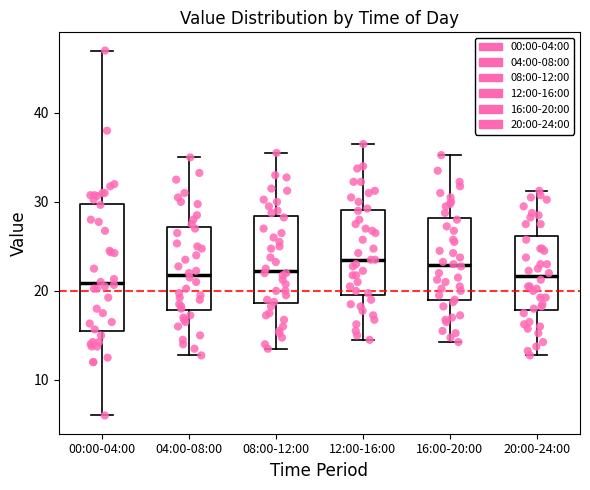

Reading left to right, read every box against the y-axis: the position of its median line, the range the box covers, and the ends of its whiskers. The values are not printed on the chart, so give them approximately, as read against the axis.

00:00-04:00: median 21, box 16 to 30, whiskers 6 to 47
04:00-08:00: median 22, box 18 to 27, whiskers 13 to 35
08:00-12:00: median 22, box 19 to 28, whiskers 14 to 36
12:00-16:00: median 24, box 20 to 29, whiskers 15 to 37
16:00-20:00: median 23, box 19 to 28, whiskers 14 to 35
20:00-24:00: median 22, box 18 to 26, whiskers 13 to 31